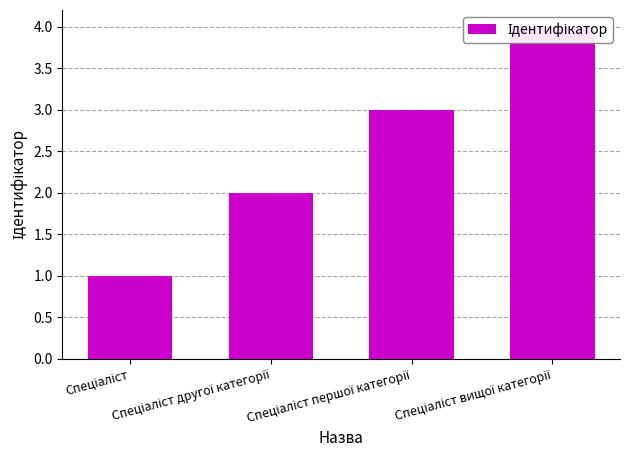

At which label is the value closest to 2?

Спеціаліст другої категорії